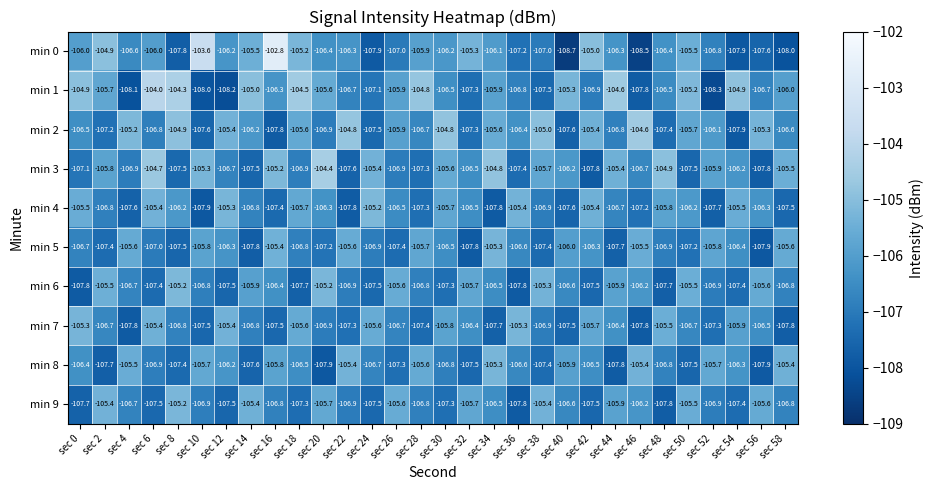

Which label corresponds to the largest value in the chart?

sec 16